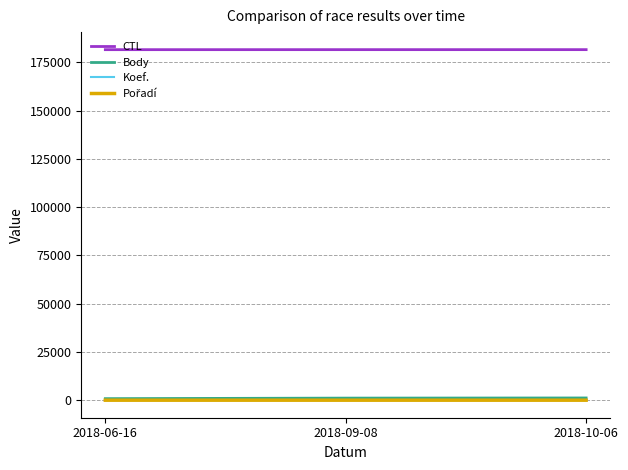

Is this an area chart (filled region under the line)?

No